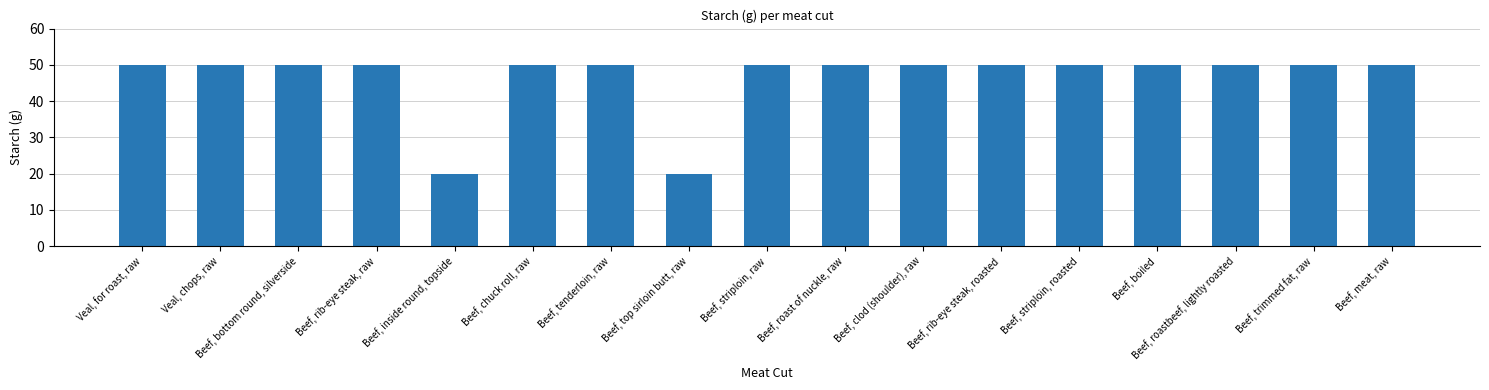

Approximately how many times larger is the value at Beef, boiled compared to Beef, top sirloin butt, raw?

2.5